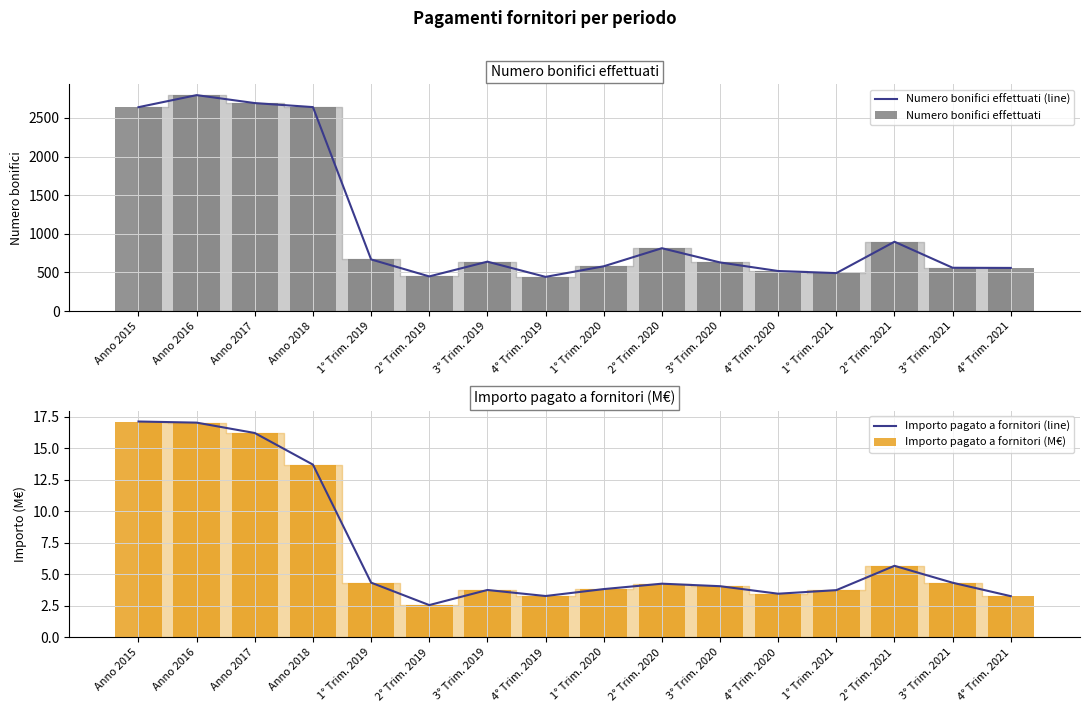

Which has a higher value, 2° Trim. 2020 or 3° Trim. 2020?

2° Trim. 2020